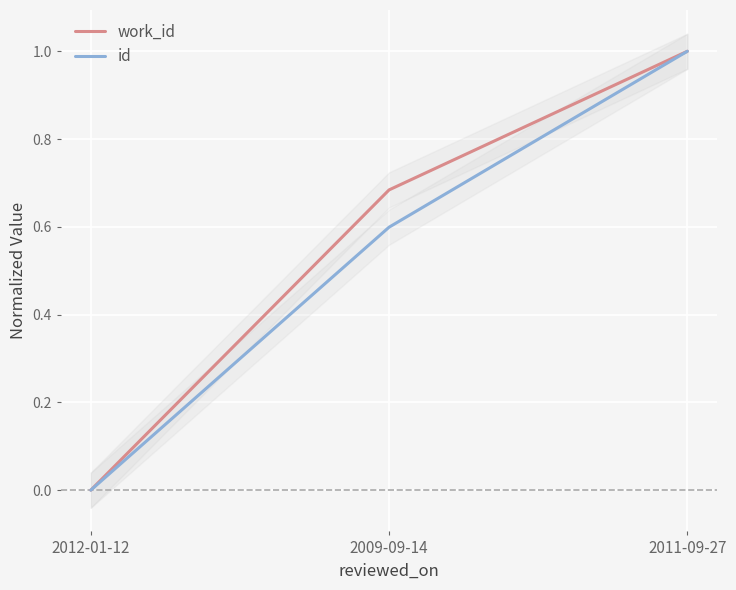

What is the value of the work_id point at the 3rd from the left?

1.0